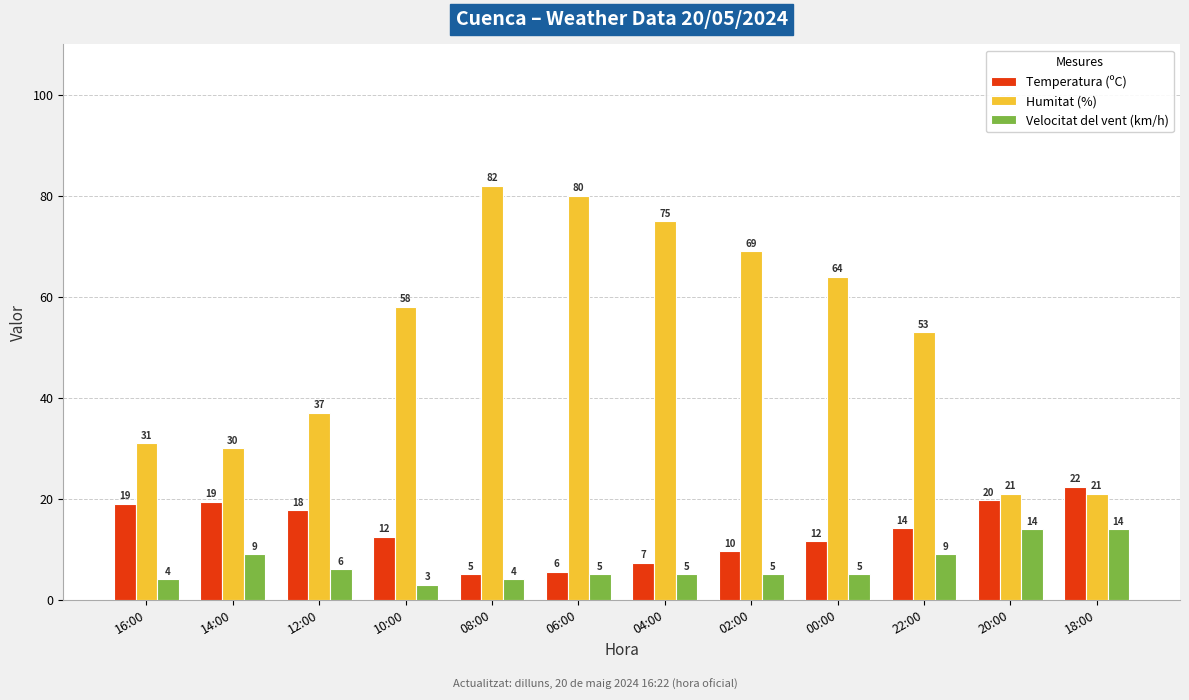

Which series has the largest total across all categories?

Humitat (%)